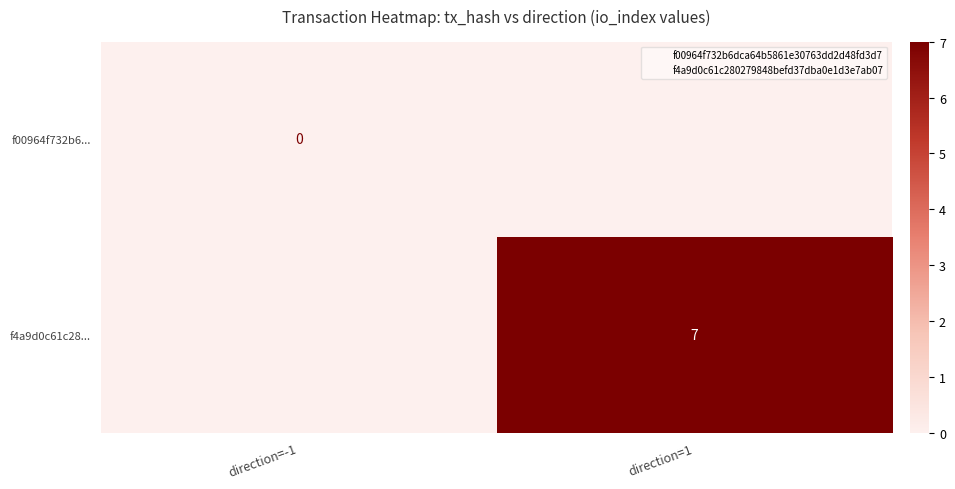

Count the number of categories in the chart.

2